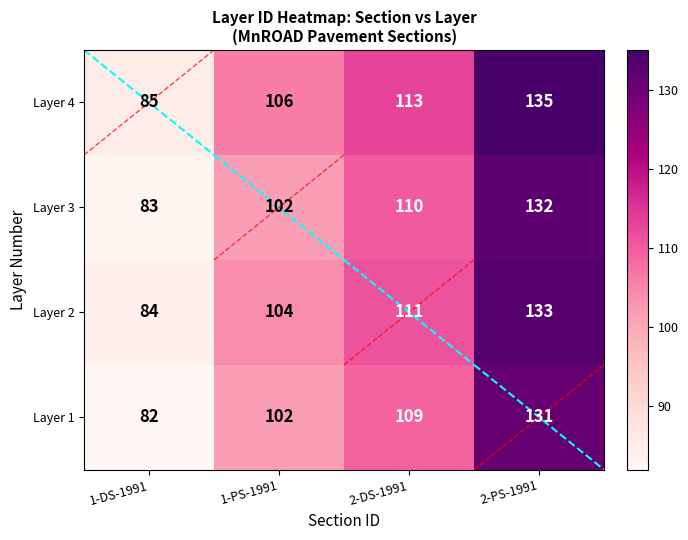

Reading left to right, list all the values displayed in this chart.

Layer 4: 1-DS-1991=85	1-PS-1991=106	2-DS-1991=113	2-PS-1991=135
Layer 3: 1-DS-1991=83	1-PS-1991=102	2-DS-1991=110	2-PS-1991=132
Layer 2: 1-DS-1991=84	1-PS-1991=104	2-DS-1991=111	2-PS-1991=133
Layer 1: 1-DS-1991=82	1-PS-1991=102	2-DS-1991=109	2-PS-1991=131